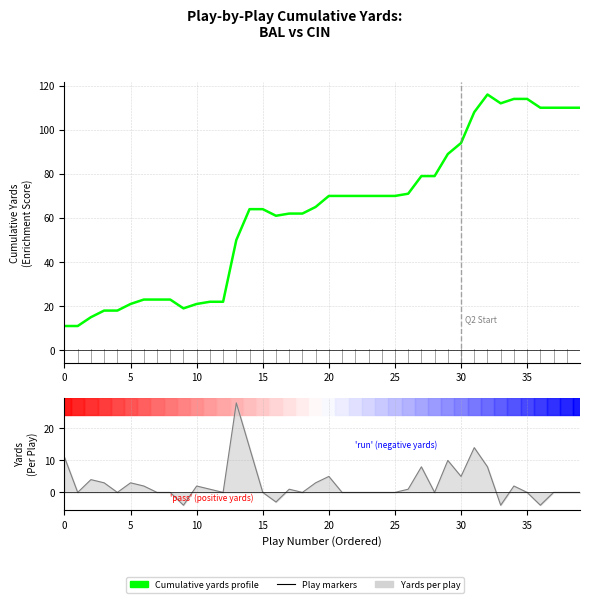

What is the difference between the second highest and minimum values?

103